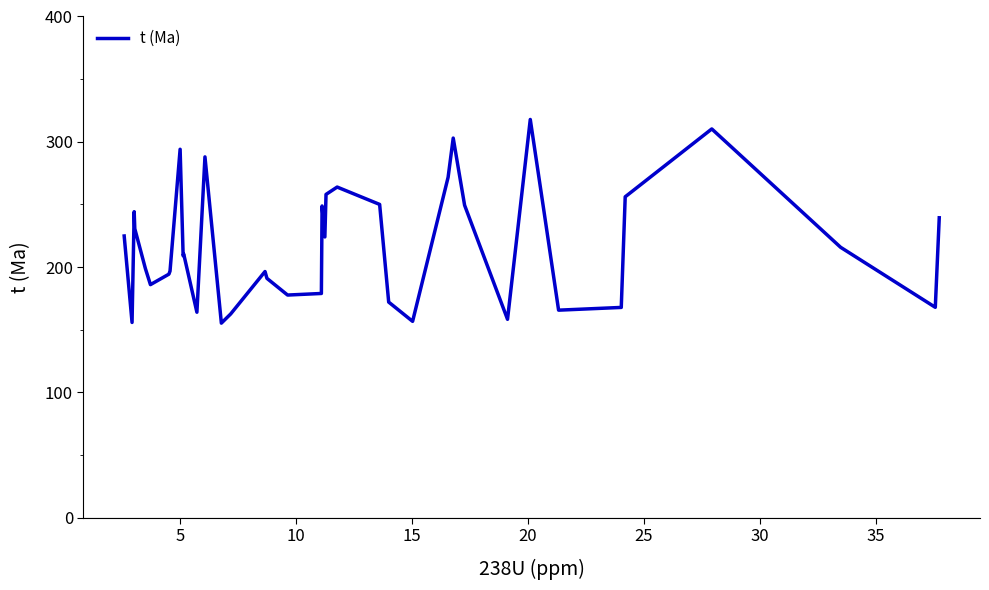

What is the maximum value shown in the chart?

317.8